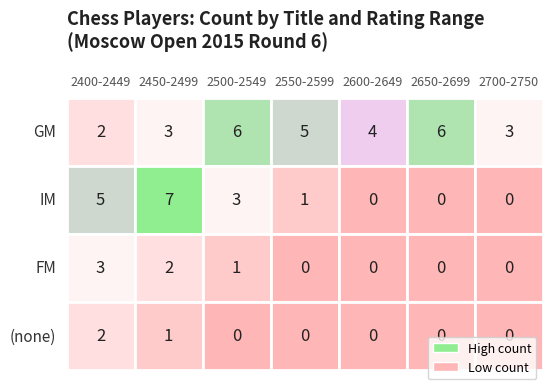

The value of FM at 3 is 1. True or false?

False